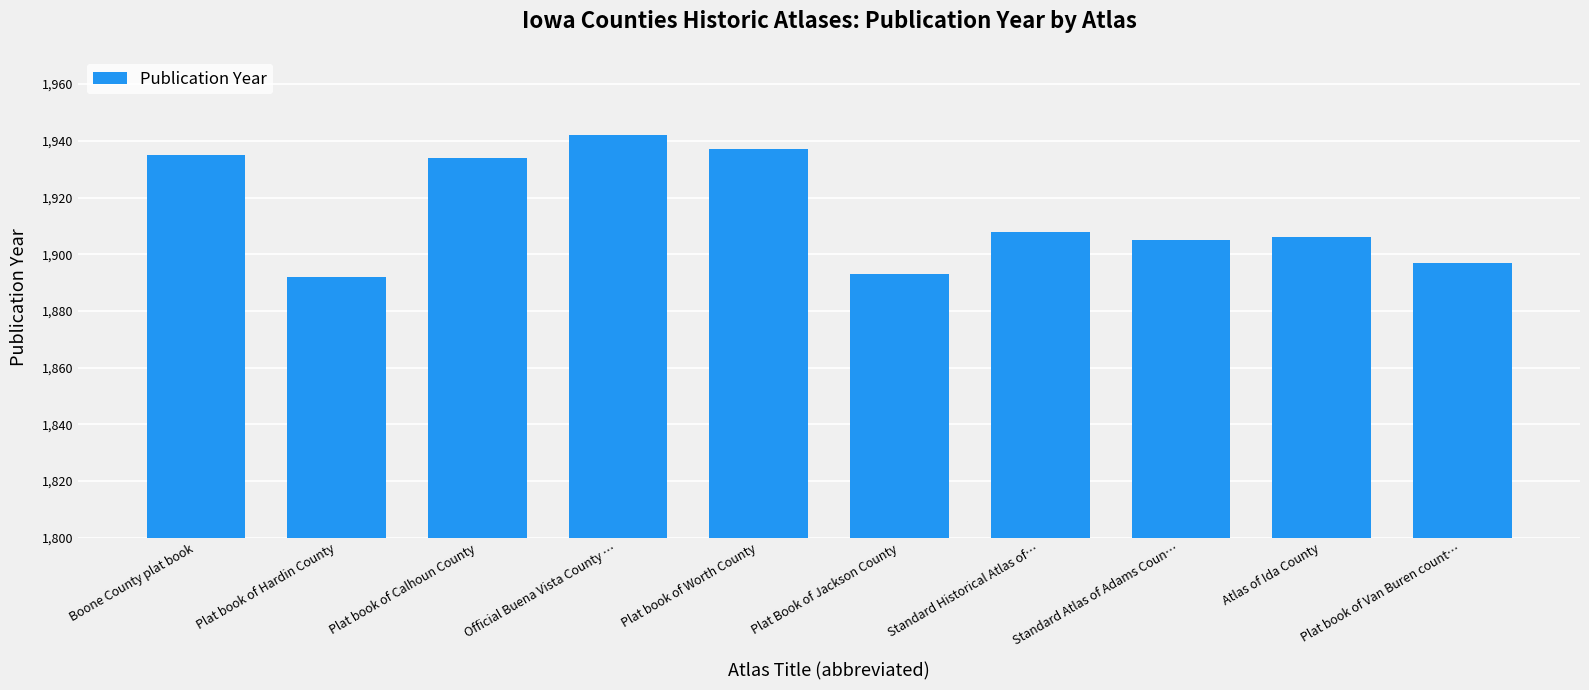

How many bars are there in total?

10